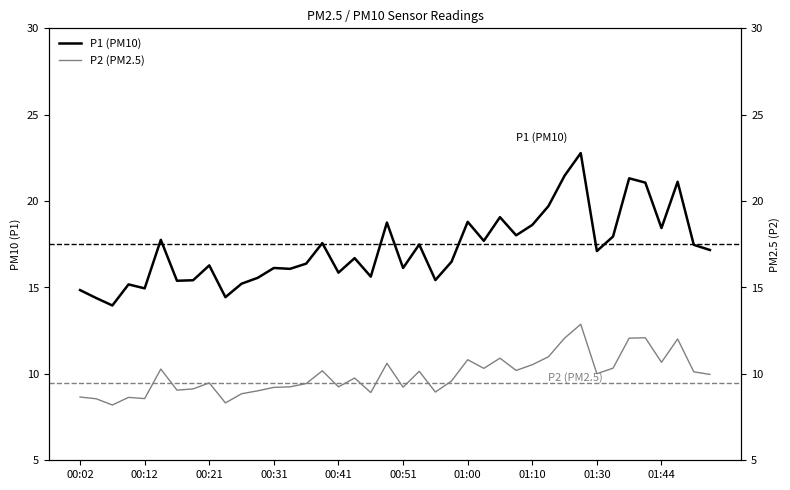

How many values in the P1 (PM10) series exceed 17?

20